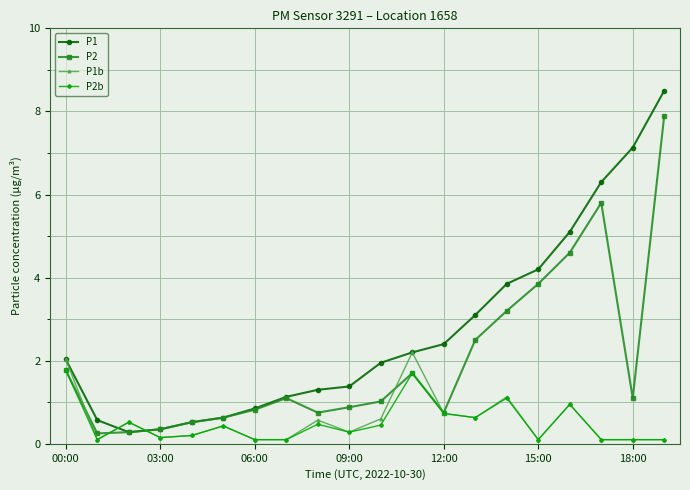

List the series in order of their peak value, highest first.

P1, P2, P1b, P2b